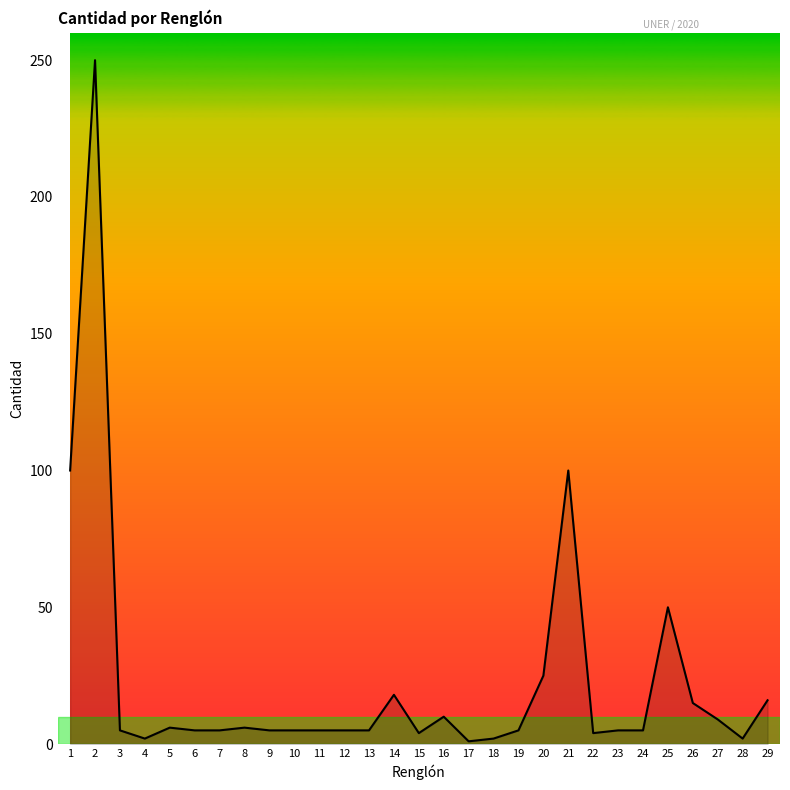

True or false: the data shows 83 at 25.

False